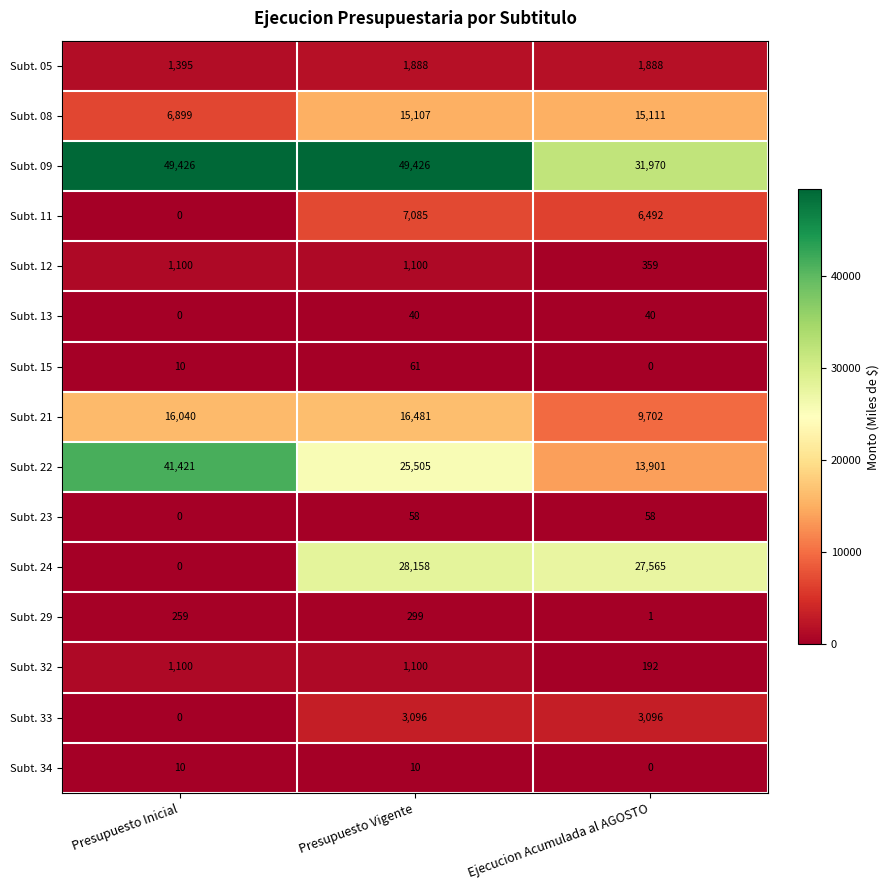

How many values in the Subt. 24 series are below 27565?

1